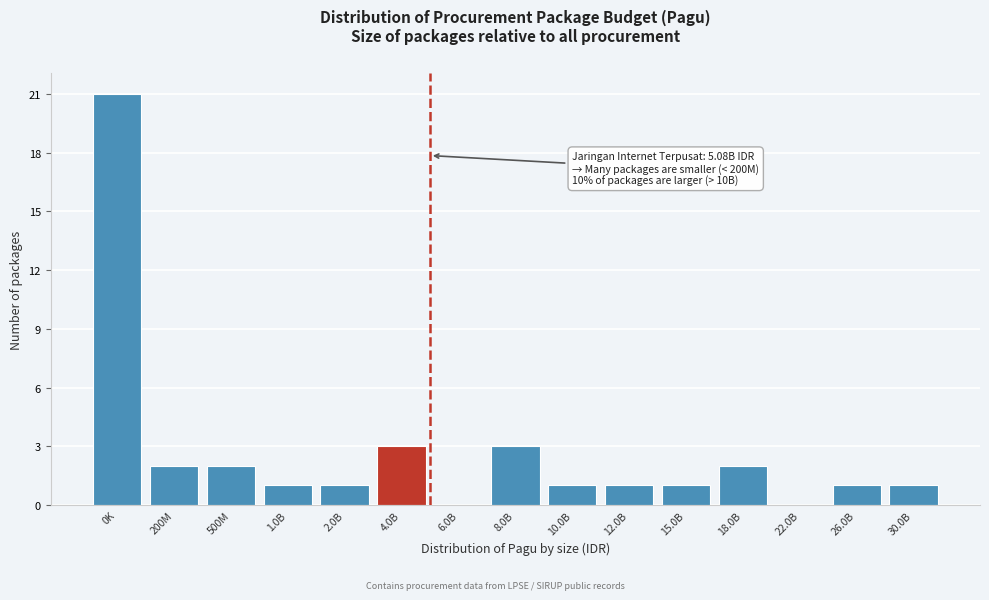

Reading right to left, transcribe all the data shown in this chart.

30.0B=1	26.0B=1	22.0B=0	18.0B=2	15.0B=1	12.0B=1	10.0B=1	8.0B=3	6.0B=0	4.0B=3	2.0B=1	1.0B=1	500M=2	200M=2	0K=21